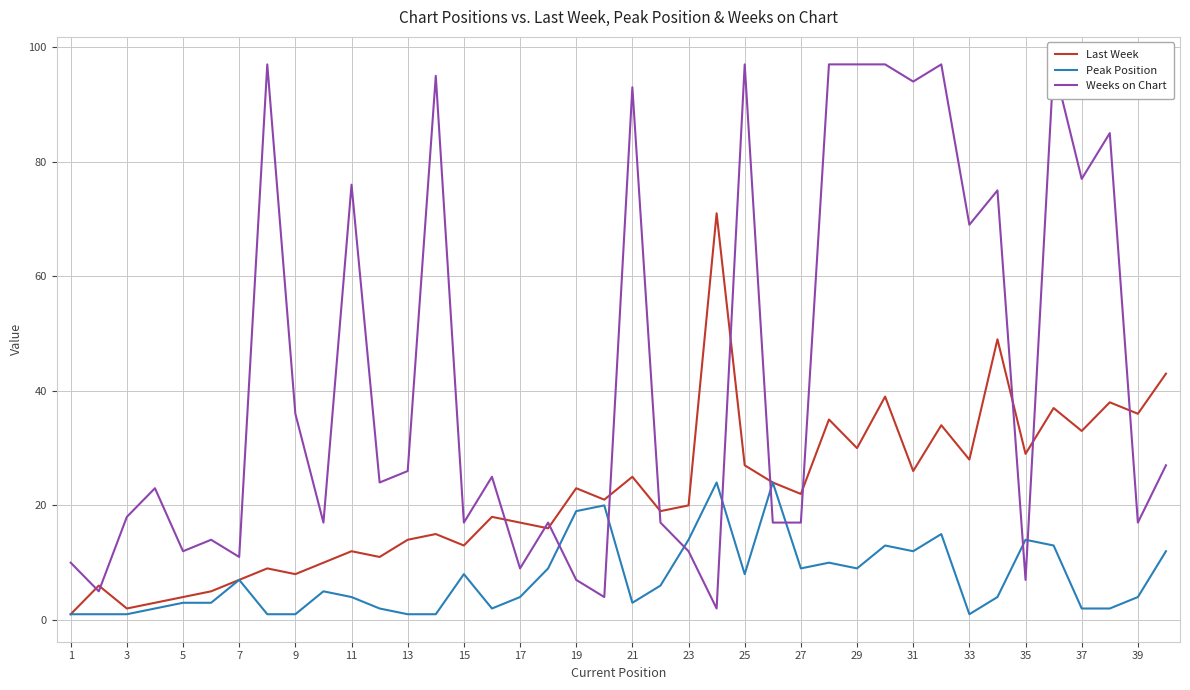

The Last Week series shows 13 at 15. True or false?

True